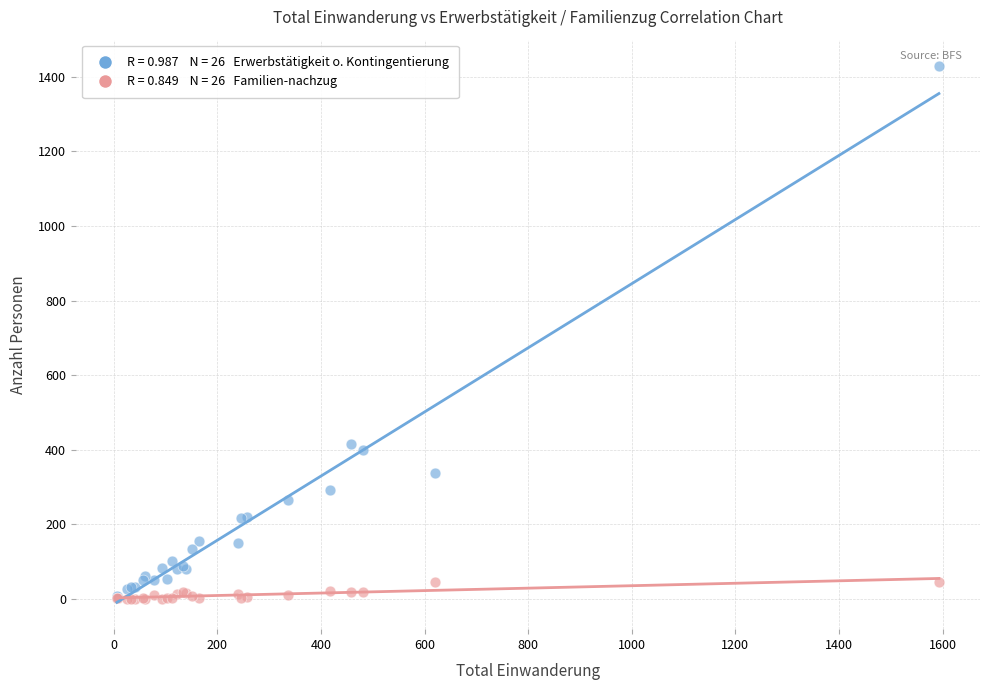

Across all series, what Y value is closest to 714?

415